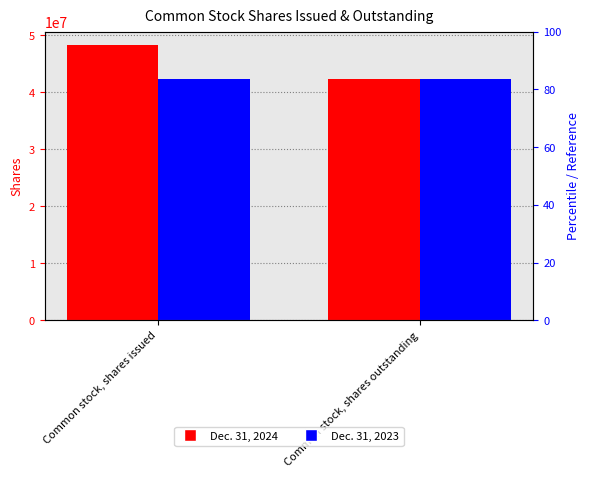

Does the chart contain any negative values?

No